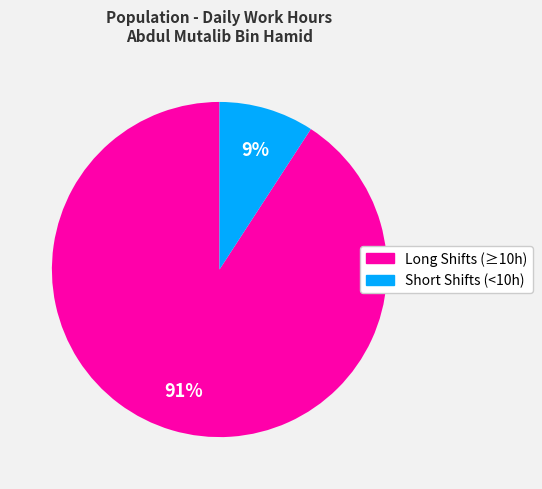

To the nearest percent, what is the average slice percentage?

50%